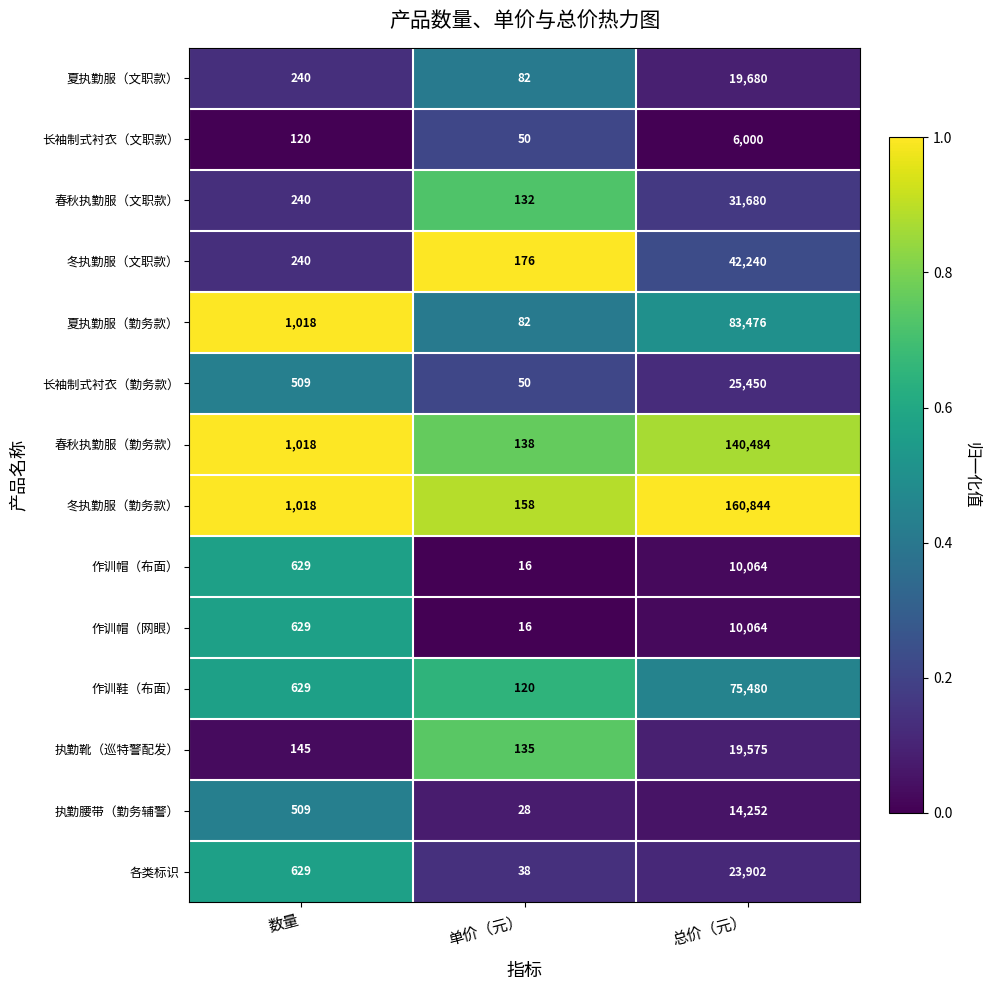

At which category is the sum across all series the highest?

总价（元）